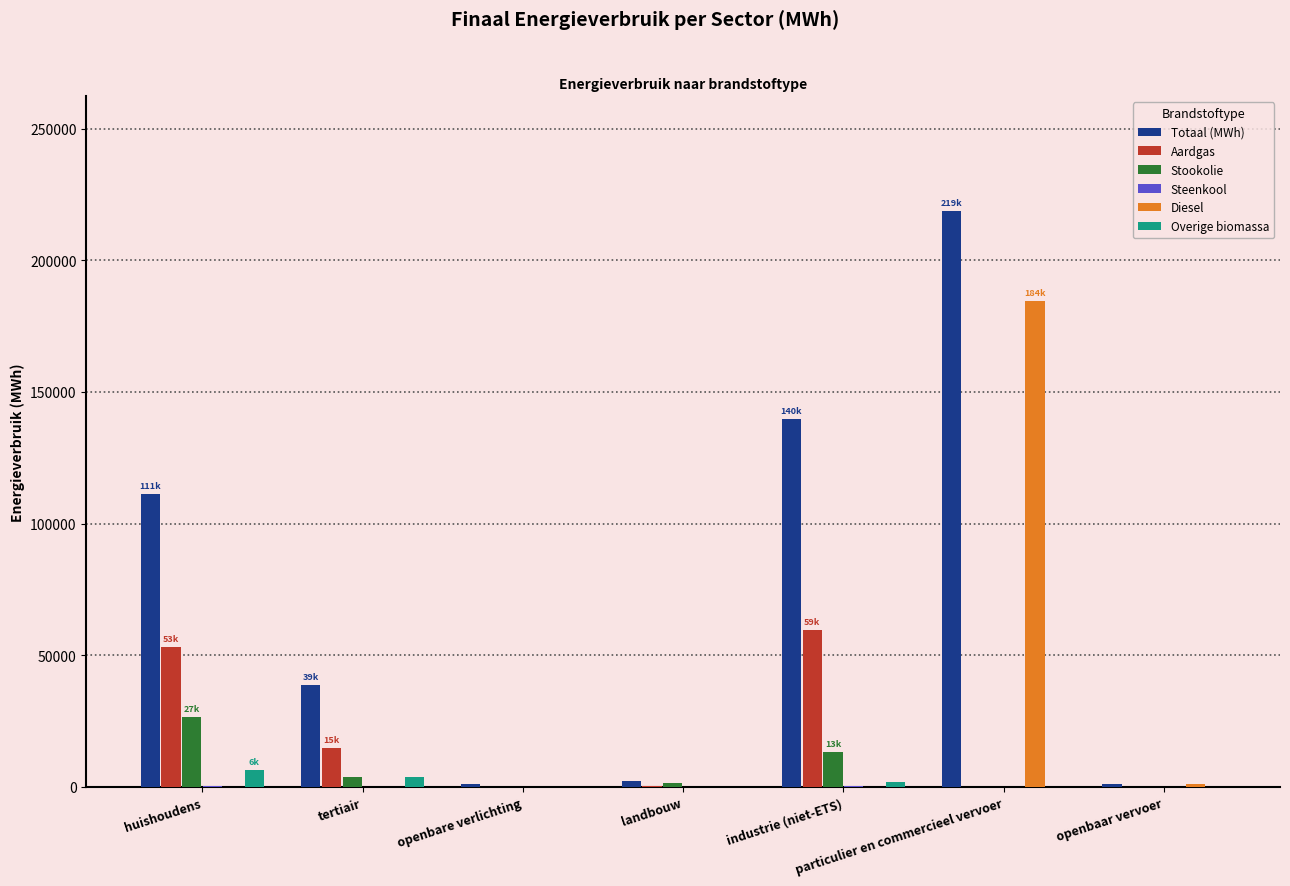

What is the sum of all Aardgas values?

127330.6